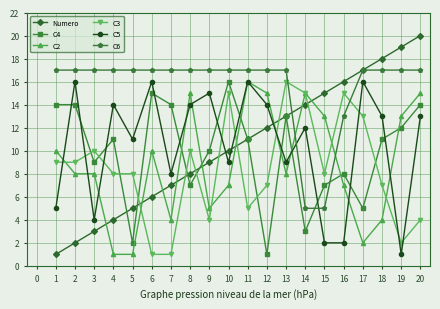

Is this an area chart (filled region under the line)?

No